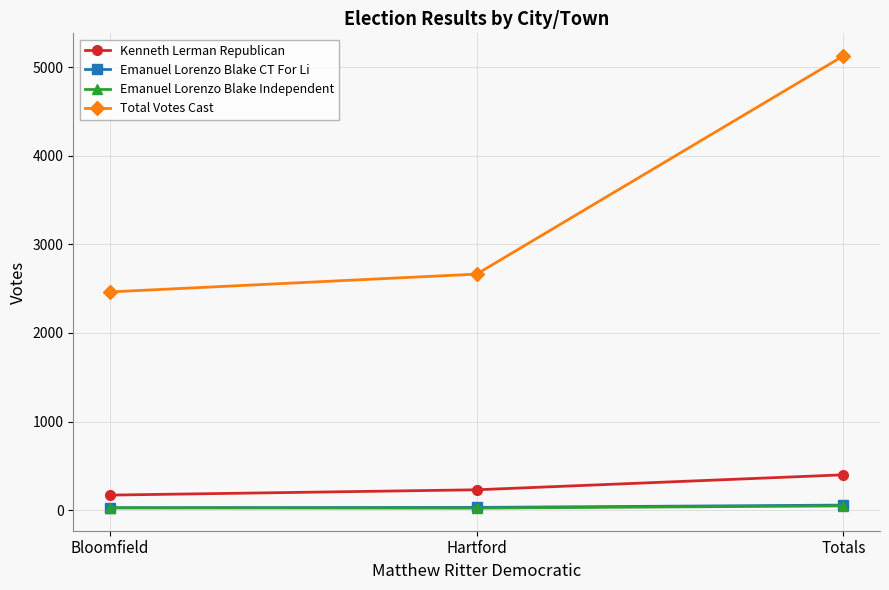

The Total Votes Cast series shows 2464 at Bloomfield. True or false?

True